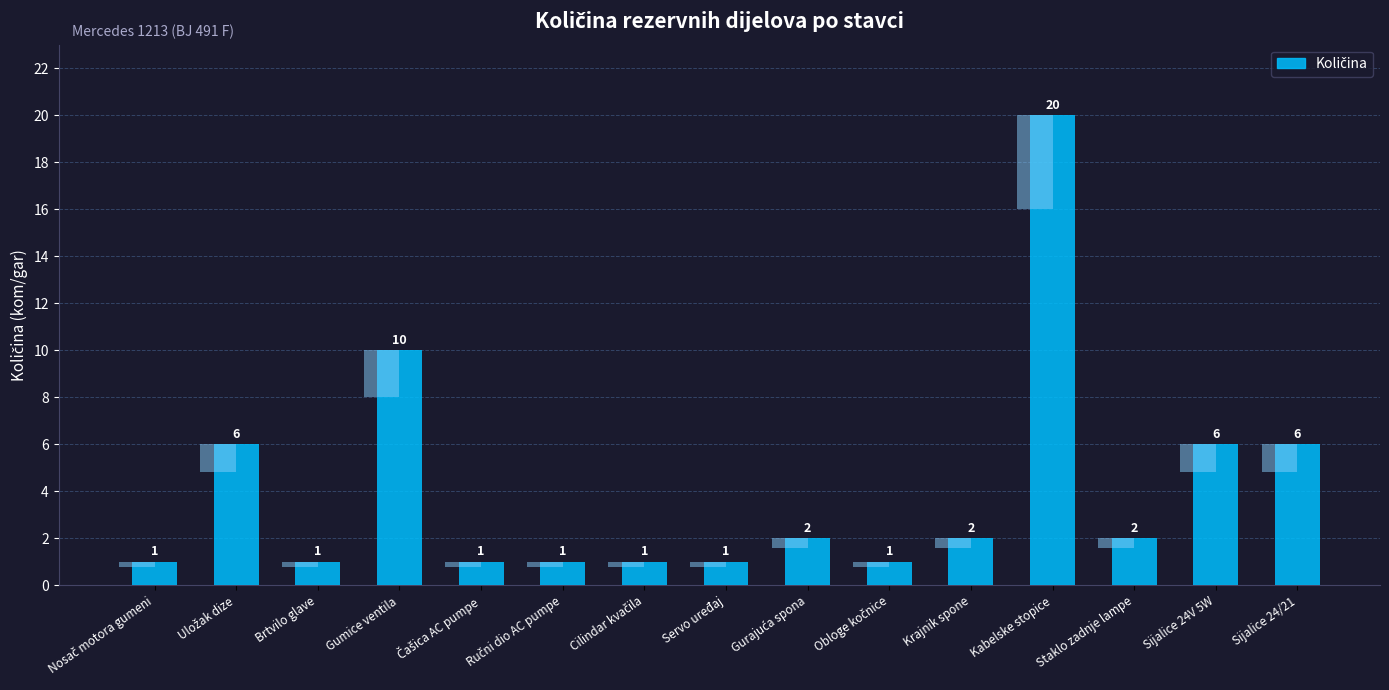

List the labels in order of value, largest first.

Kabelske stopice, Gumice ventila, Uložak dize, Sijalice 24V 5W, Sijalice 24/21, Gurajuća spona, Krajnik spone, Staklo zadnje lampe, Nosač motora gumeni, Brtvilo glave, Čašica AC pumpe, Ručni dio AC pumpe, Cilindar kvačila, Servo uređaj, Obloge kočnice